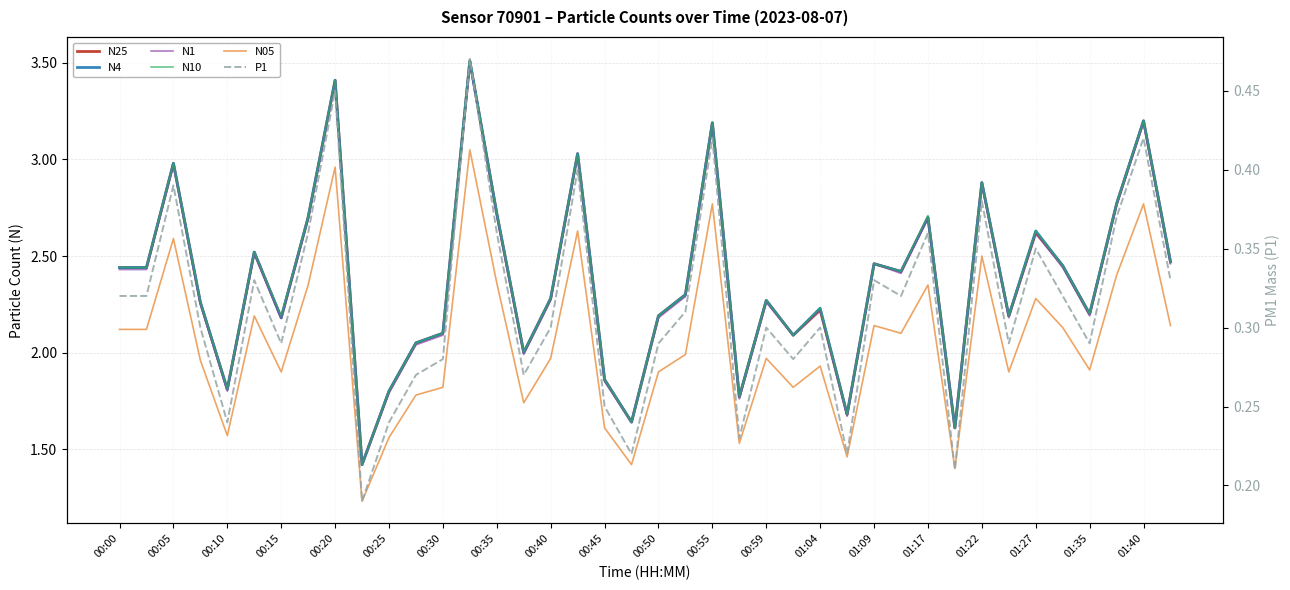

At how many categories does at least one series exceed 2?

31